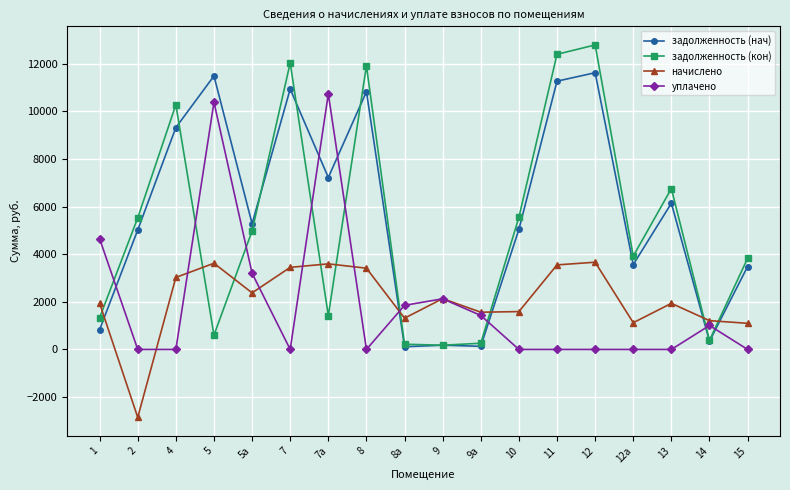

How many data points does each series have?

18